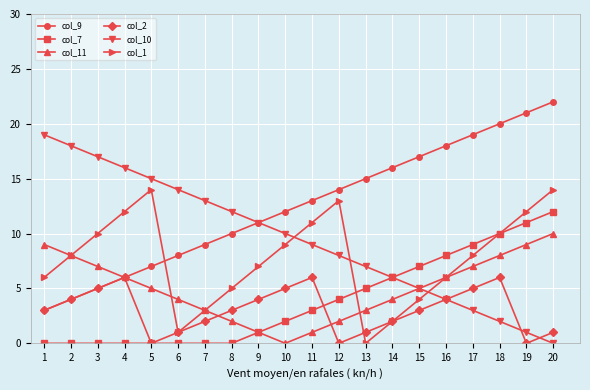

True or false: col_9 has more than 1 interior local peaks.

False